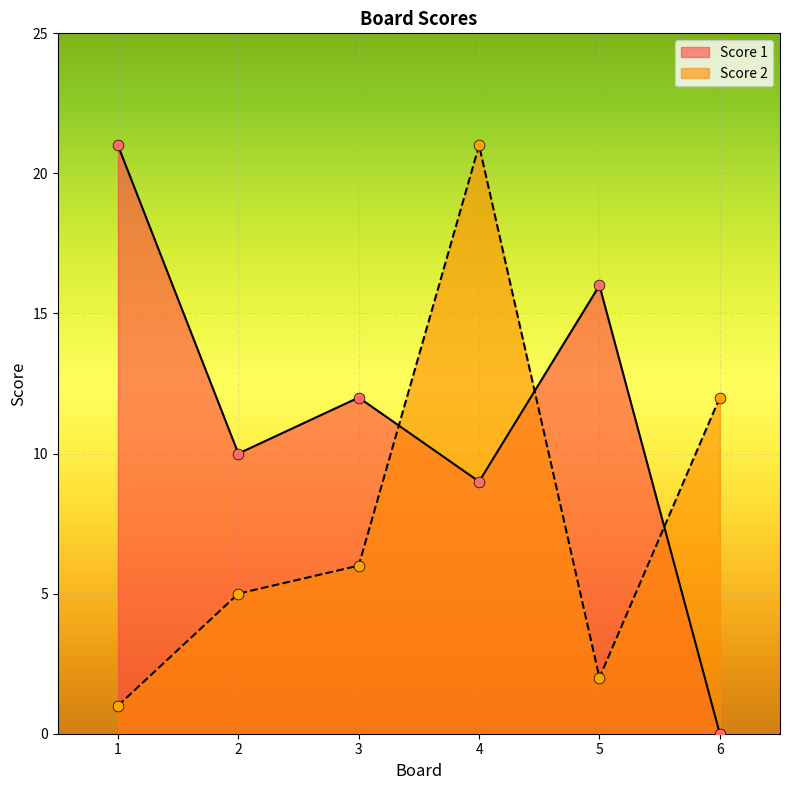

Which series reaches the maximum Y coordinate?

Score 1